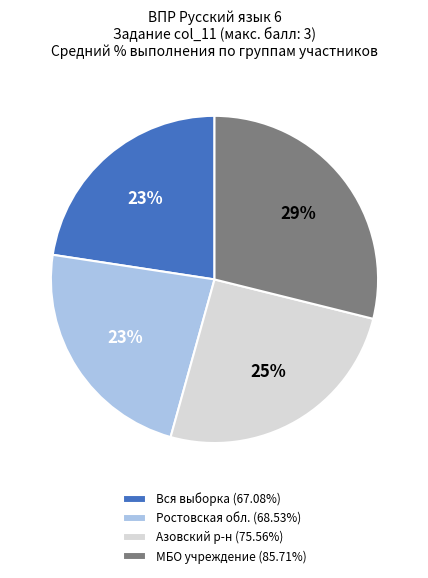

How many slices are in this pie chart?

4